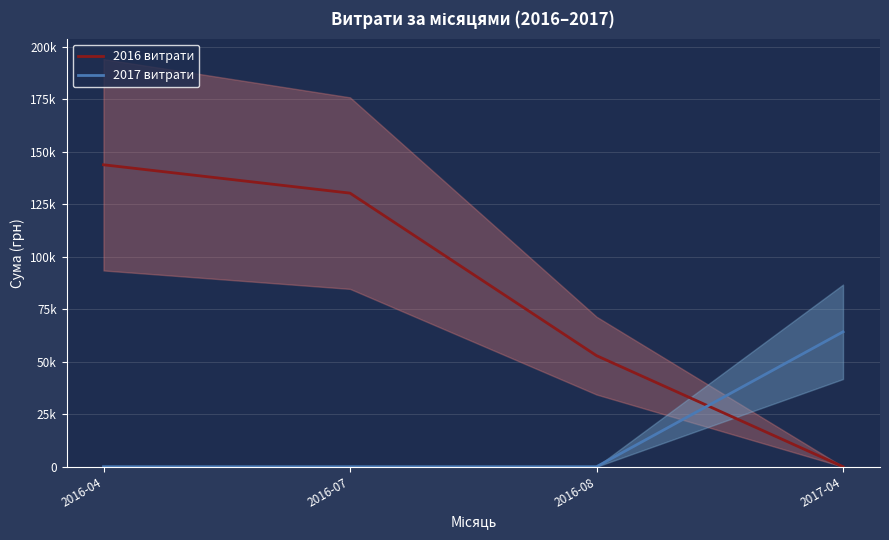

At how many categories does at least one series exceed 8521?

4